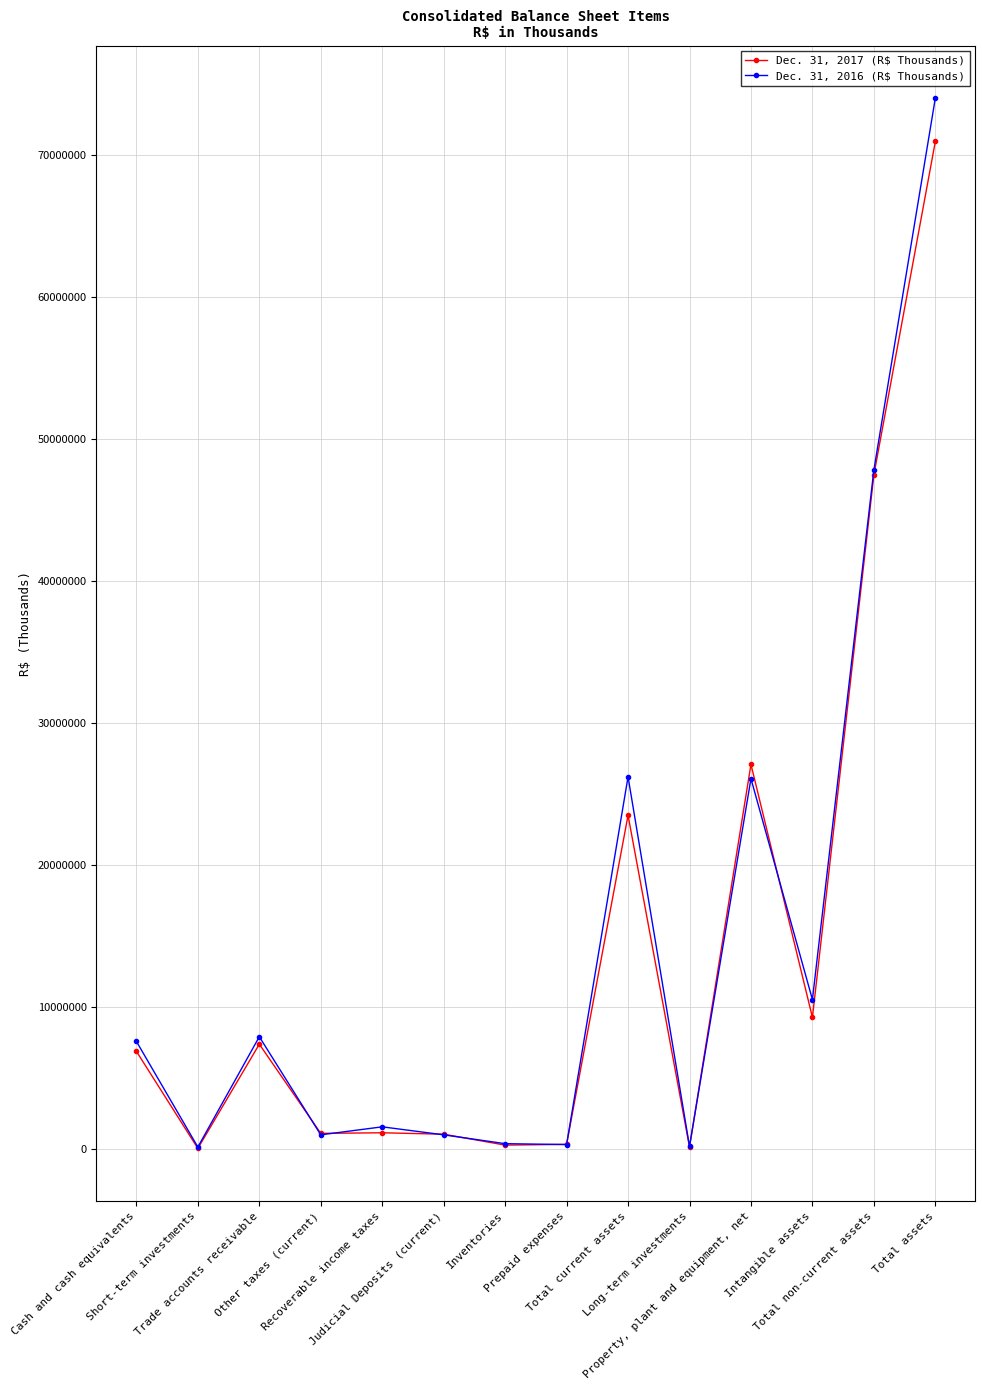

Which series has the largest range (max minus min)?

Dec. 31, 2016 (R$ Thousands)